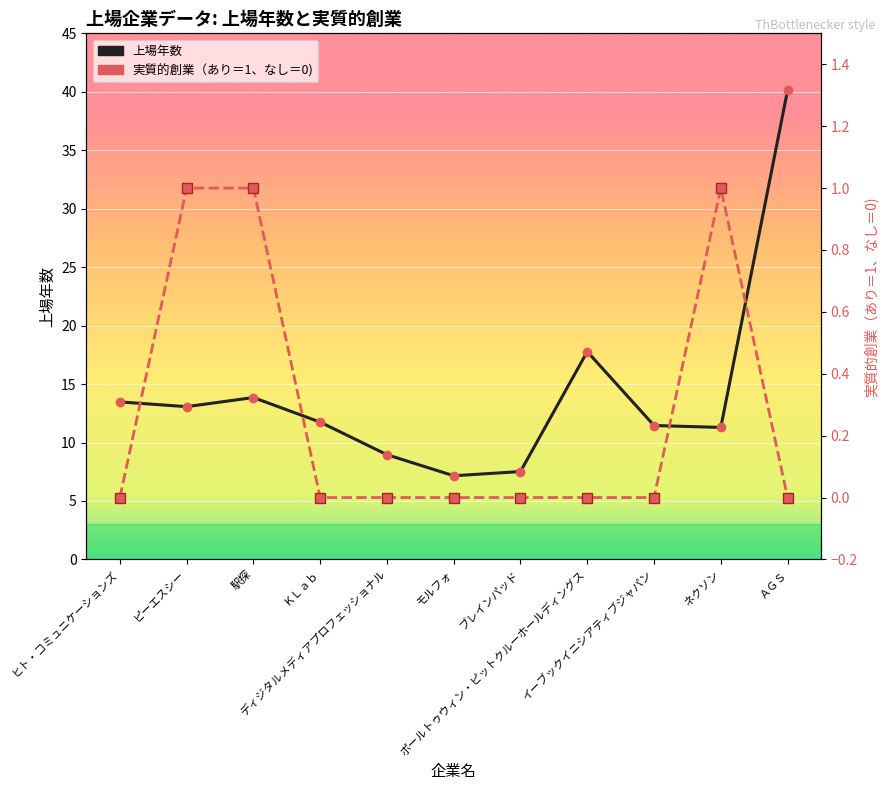

At which label does 実質的創業（あり＝1、なし＝0) reach its minimum?

ヒト・コミュニケーションズ